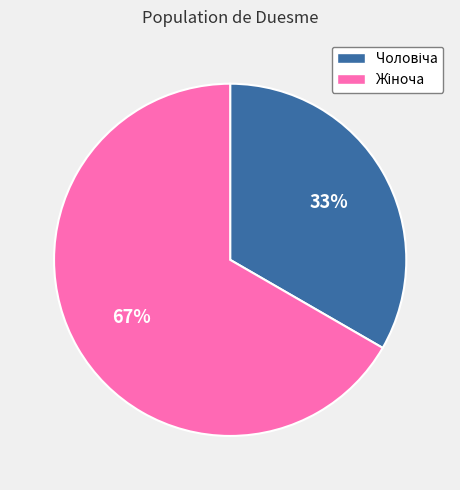

To the nearest percent, what is the average slice percentage?

50%